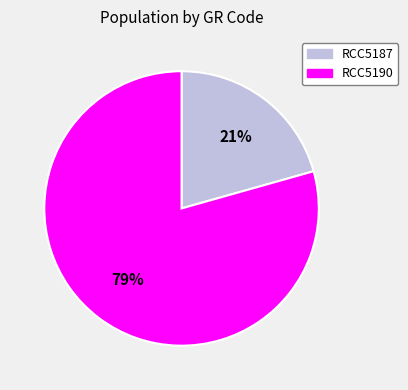

Is it true that RCC5190 is 72% of the pie?

False